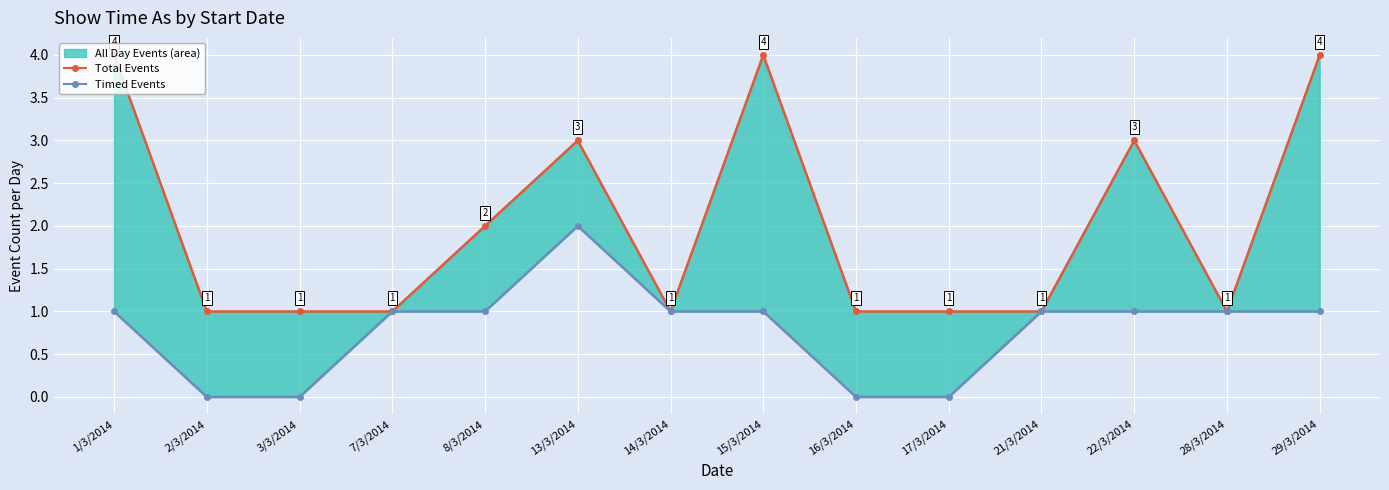

Is the value of All Day Events at 21/3/2014 greater than the value of Timed Events at 29/3/2014?

No